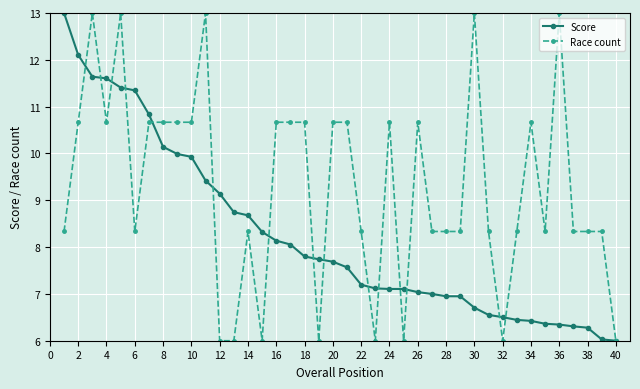

Rank the series by their average value, from lowest to highest.

Score, Race count